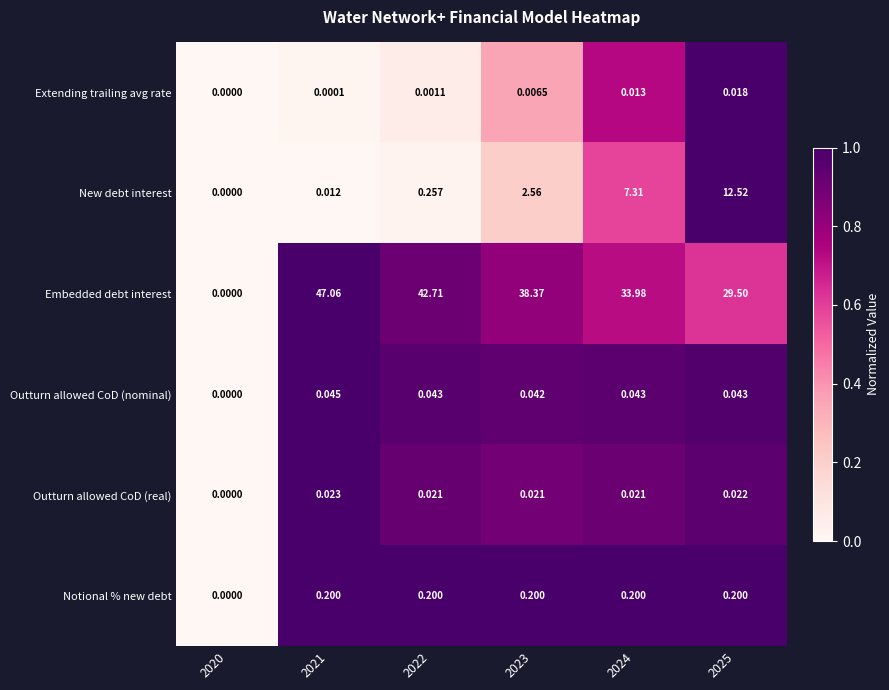

Is the value of Notional % new debt at 2021 greater than the value of Extending trailing avg rate at 2022?

Yes